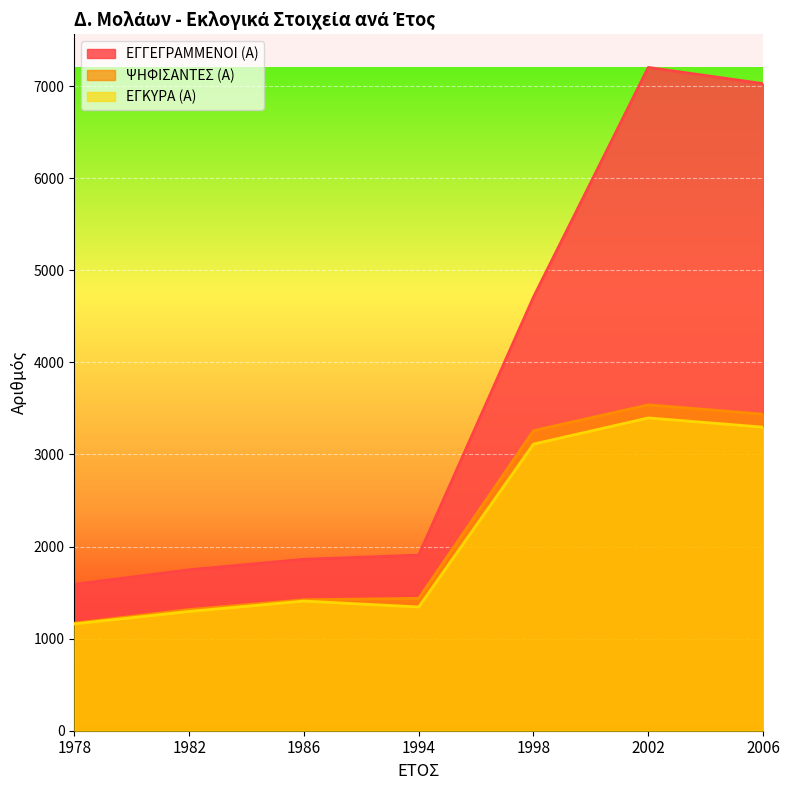

True or false: ΕΓΚΥΡΑ (Α) has a value of 2016 at 1982.

False